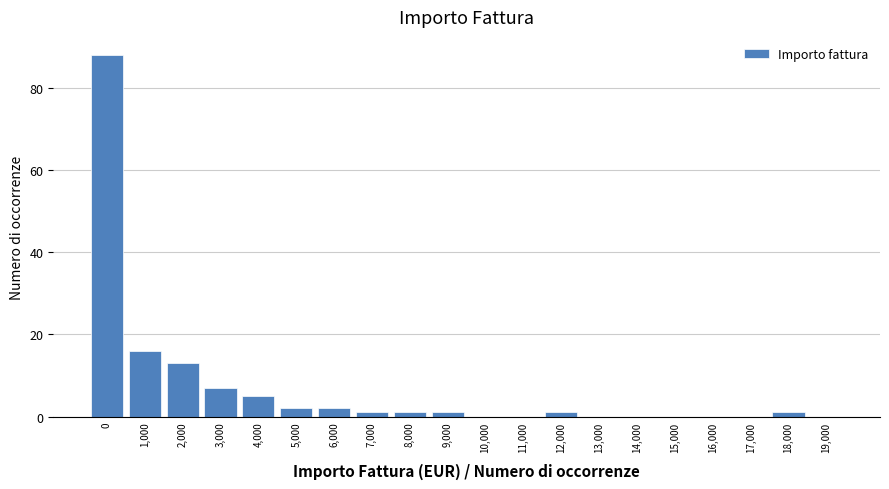

Reading left to right, transcribe all the data shown in this chart.

0=88	1,000=16	2,000=13	3,000=7	4,000=5	5,000=2	6,000=2	7,000=1	8,000=1	9,000=1	10,000=0	11,000=0	12,000=1	13,000=0	14,000=0	15,000=0	16,000=0	17,000=0	18,000=1	19,000=0